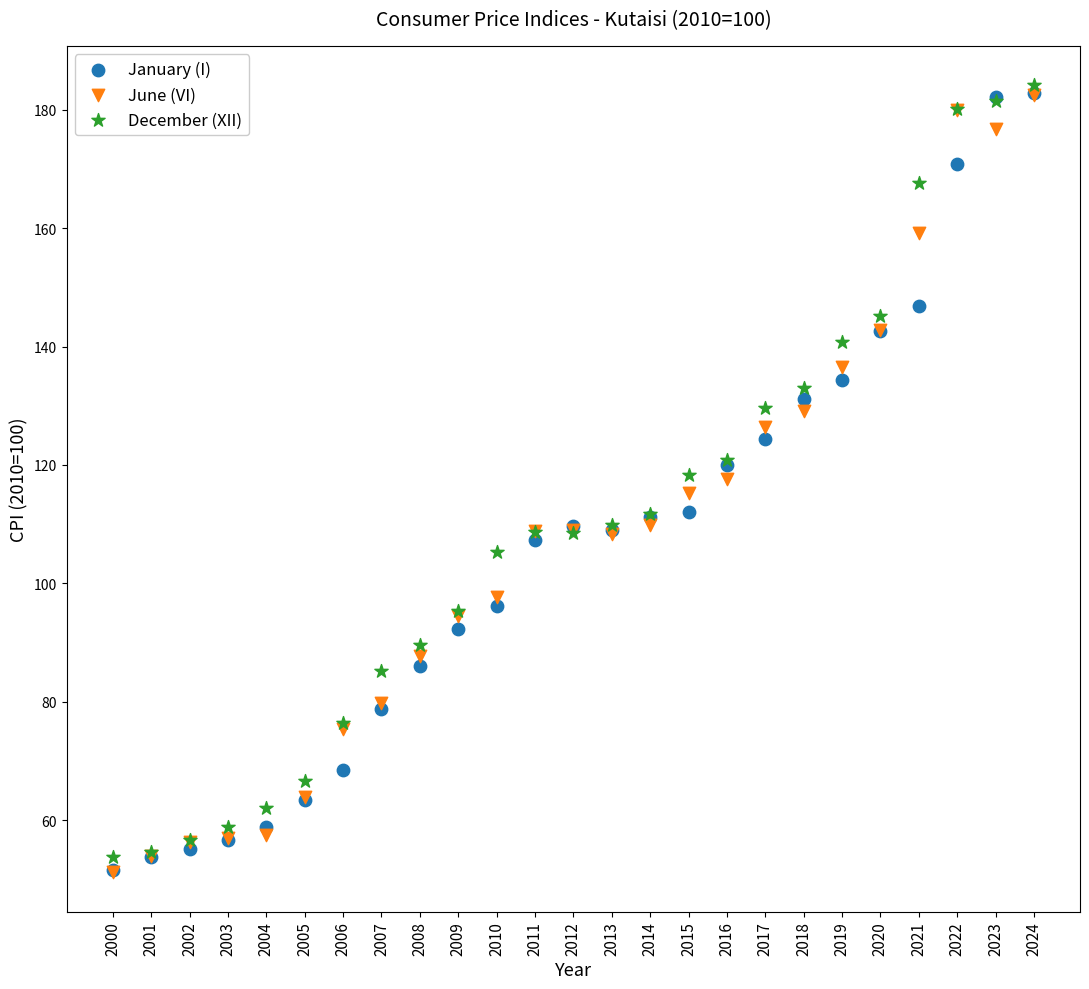

What are all the series names shown in the legend?

January (I), June (VI), December (XII)